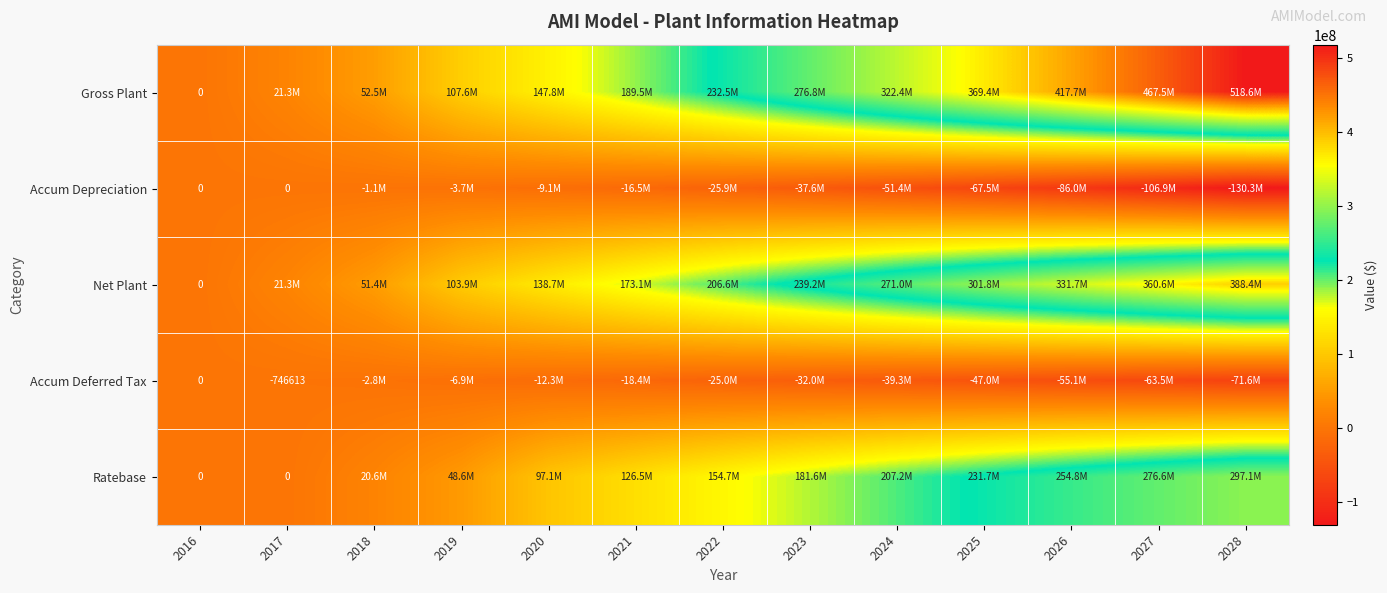

Which label corresponds to the smallest value in the chart?

2028